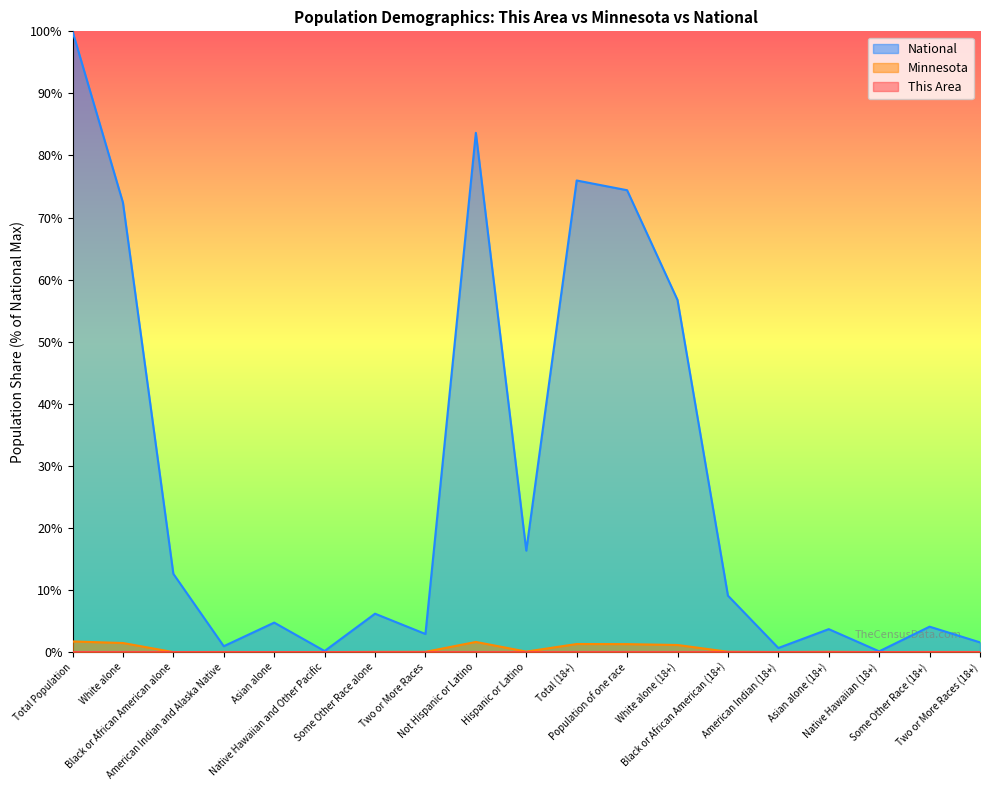

Where is National nearest to the value 50?

White alone (18+)